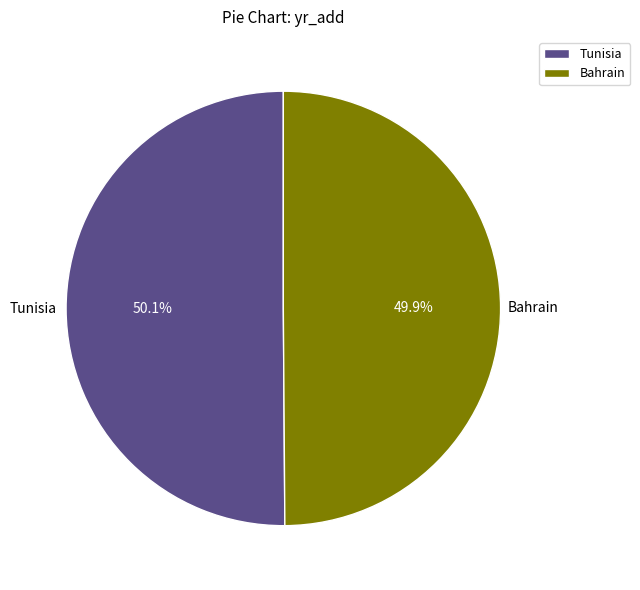

Count the number of slices in the pie.

2